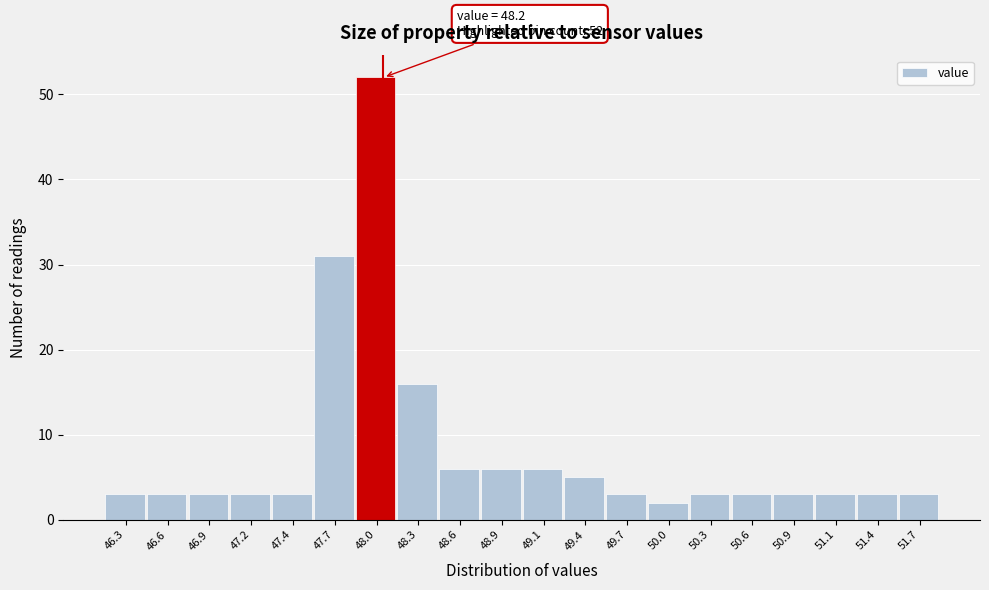

Reading right to left, extract all data points from this chart.

51.7=3	51.4=3	51.1=3	50.9=3	50.6=3	50.3=3	50.0=2	49.7=3	49.4=5	49.1=6	48.9=6	48.6=6	48.3=16	48.0=52	47.7=31	47.4=3	47.2=3	46.9=3	46.6=3	46.3=3